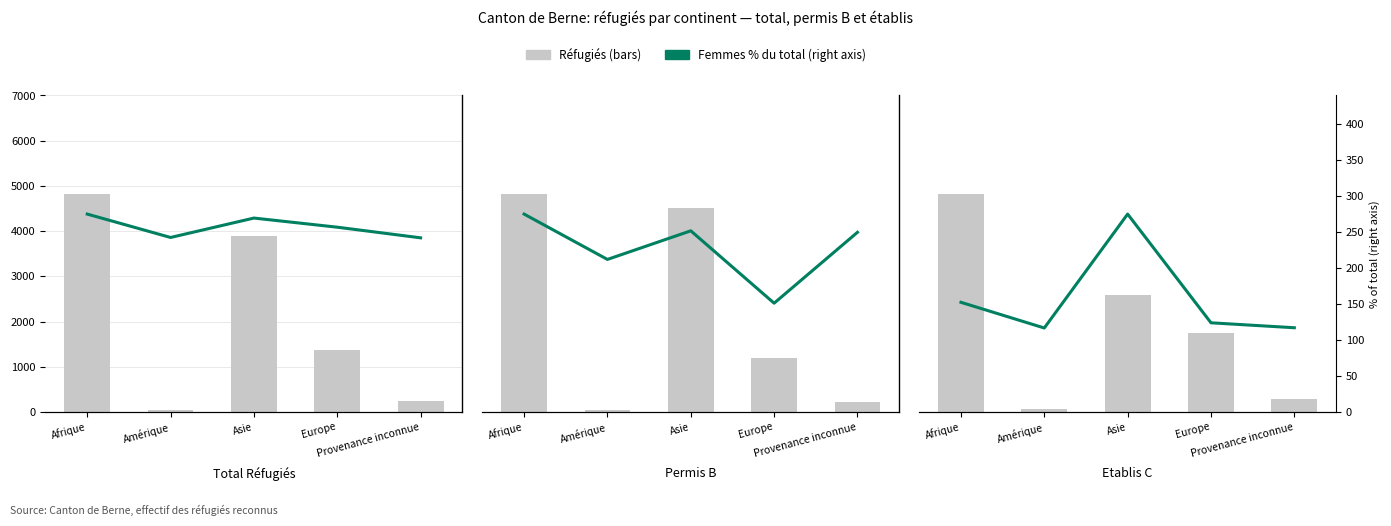

Which series has the largest range (max minus min)?

Total réfugiés reconnus avec asile